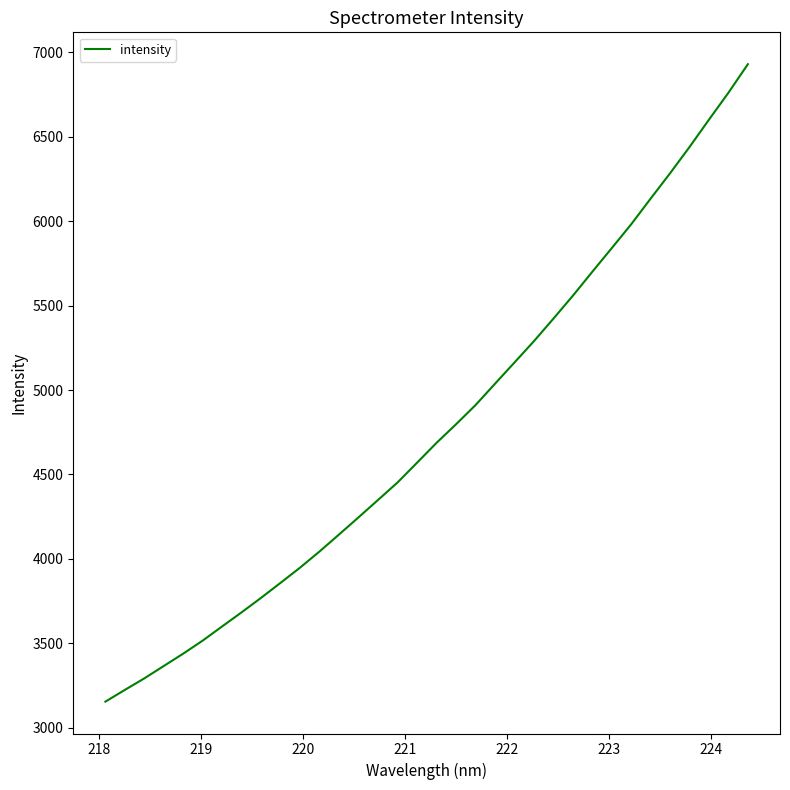

What is the smallest value displayed?

3154.4